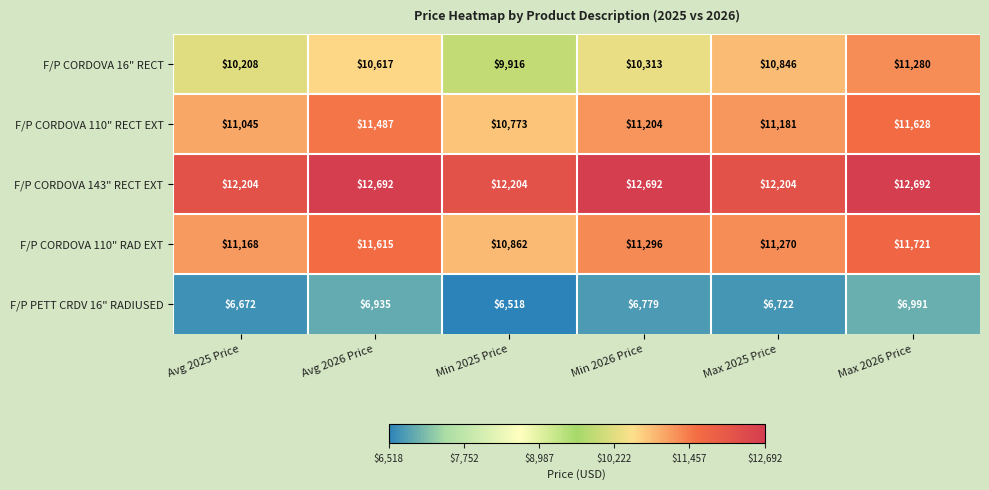

Reading left to right, list all the values displayed in this chart.

F/P CORDOVA 16" RECT: Avg 2025 Price=10208	Avg 2026 Price=10617	Min 2025 Price=9916	Min 2026 Price=10313	Max 2025 Price=10846	Max 2026 Price=11280
F/P CORDOVA 110" RECT EXT: Avg 2025 Price=11045	Avg 2026 Price=11487	Min 2025 Price=10773	Min 2026 Price=11204	Max 2025 Price=11181	Max 2026 Price=11628
F/P CORDOVA 143" RECT EXT: Avg 2025 Price=12204	Avg 2026 Price=12692	Min 2025 Price=12204	Min 2026 Price=12692	Max 2025 Price=12204	Max 2026 Price=12692
F/P CORDOVA 110" RAD EXT: Avg 2025 Price=11168	Avg 2026 Price=11615	Min 2025 Price=10862	Min 2026 Price=11296	Max 2025 Price=11270	Max 2026 Price=11721
F/P PETT CRDV 16" RADIUSED: Avg 2025 Price=6672	Avg 2026 Price=6935	Min 2025 Price=6518	Min 2026 Price=6779	Max 2025 Price=6722	Max 2026 Price=6991